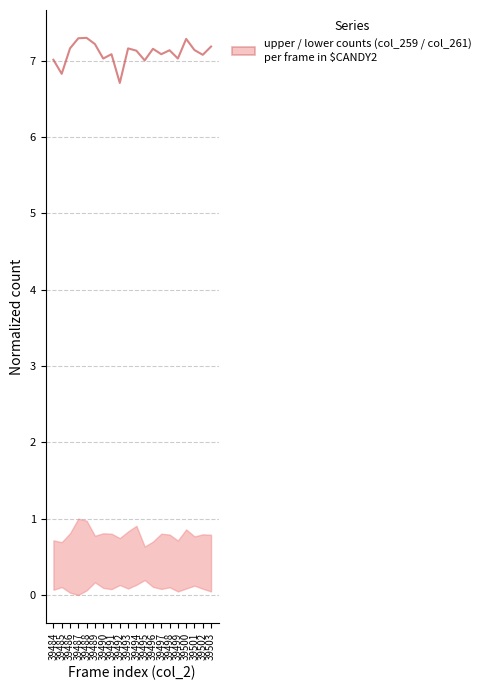

List the labels in order of value, smallest first.

39492, 39485, 39495, 39484, 39490, 39499, 39502, 39491, 39497, 39494, 39498, 39501, 39496, 39486, 39493, 39503, 39489, 39500, 39487, 39488